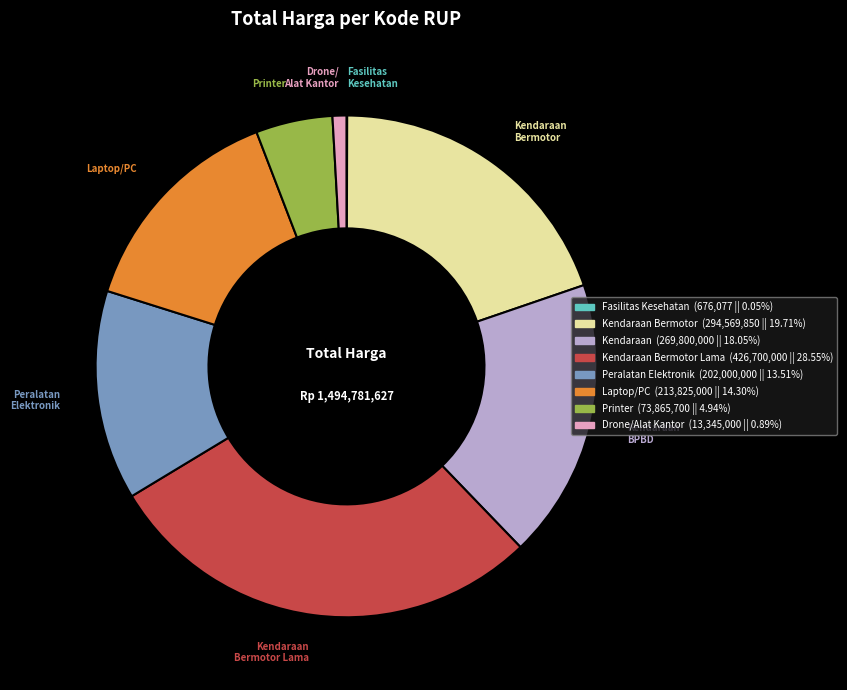

Is there any slice that represents more than half of the pie?

No